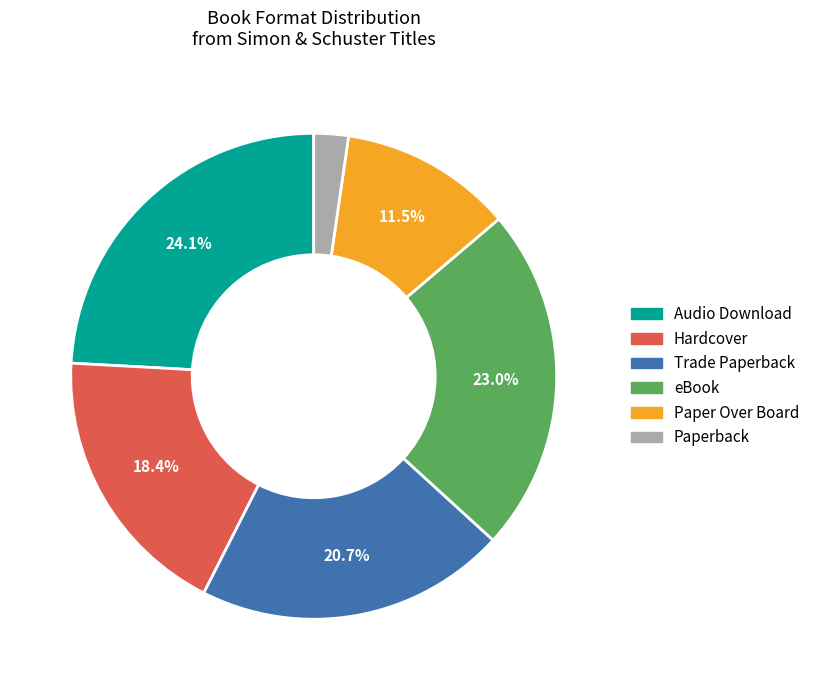

Which category has the smallest portion of the pie?

Paperback